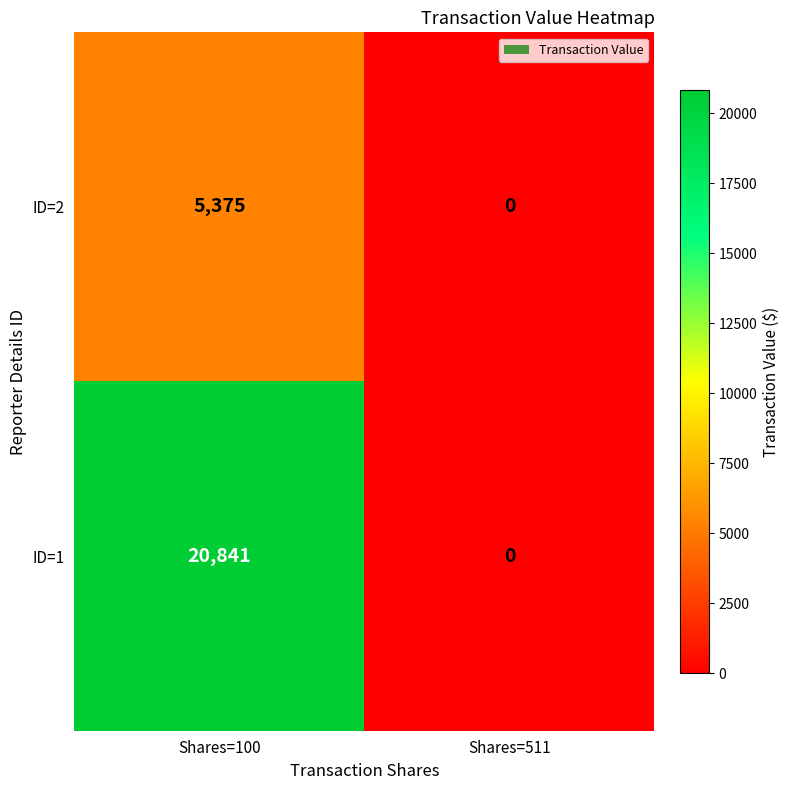

Is it true that ID=1 equals 20841 at Shares=100?

True